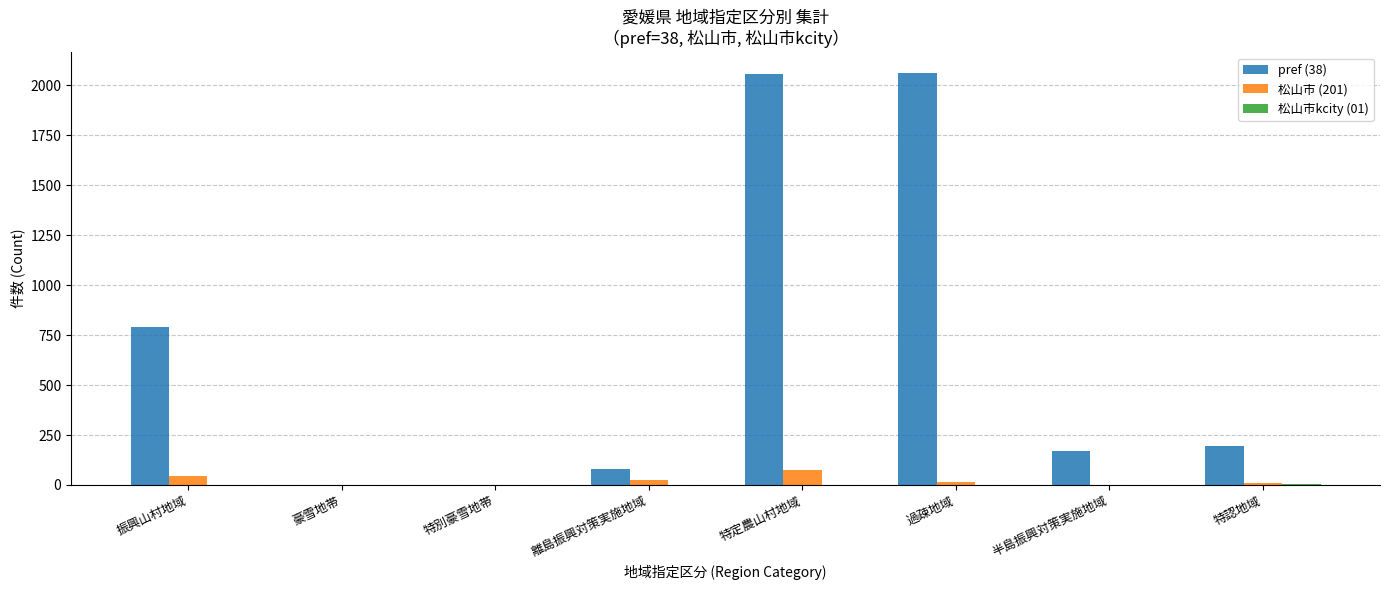

What is the maximum value shown in the chart?

2062